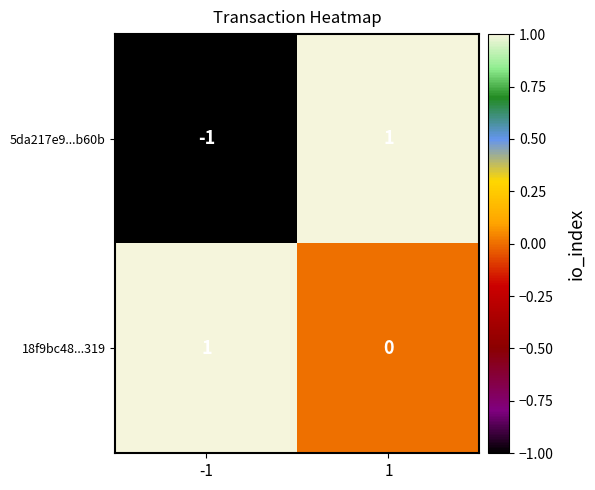

Which series has the largest range (max minus min)?

5da217e9...b60b